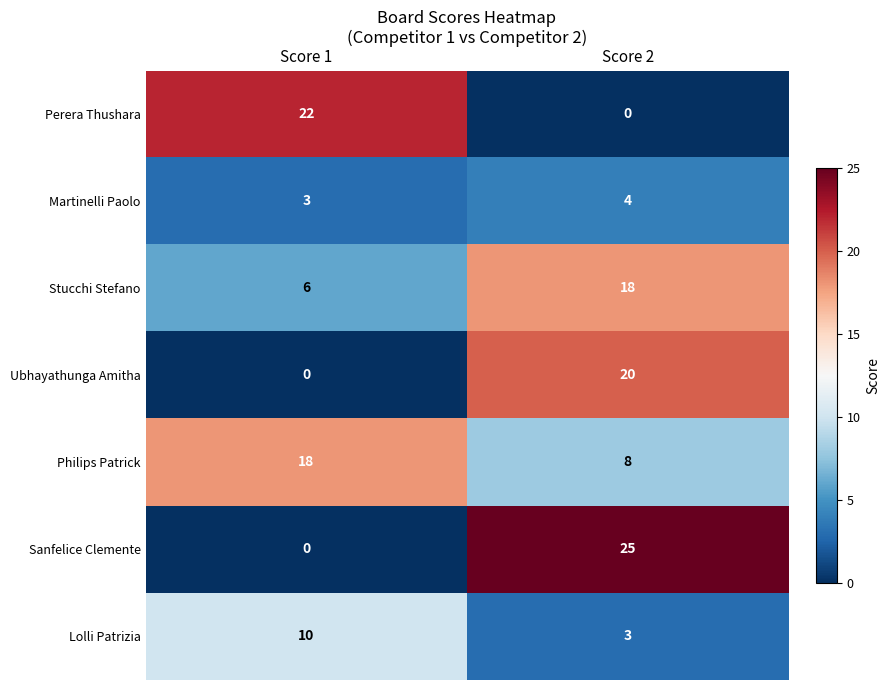

What is the total value across all series at Score 1?

59